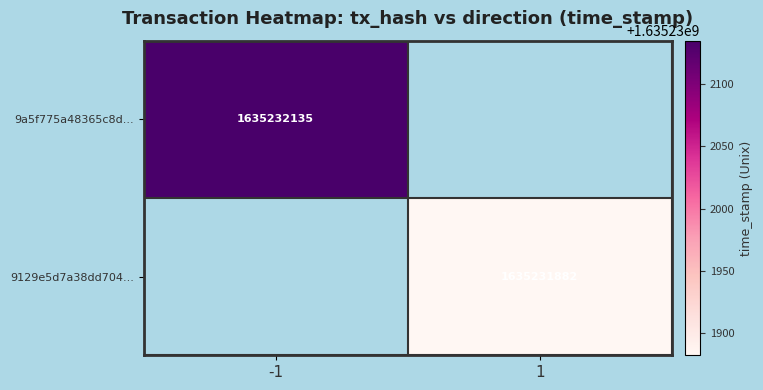

How many values in the 9129e5d7 series are below 1635231882?

1